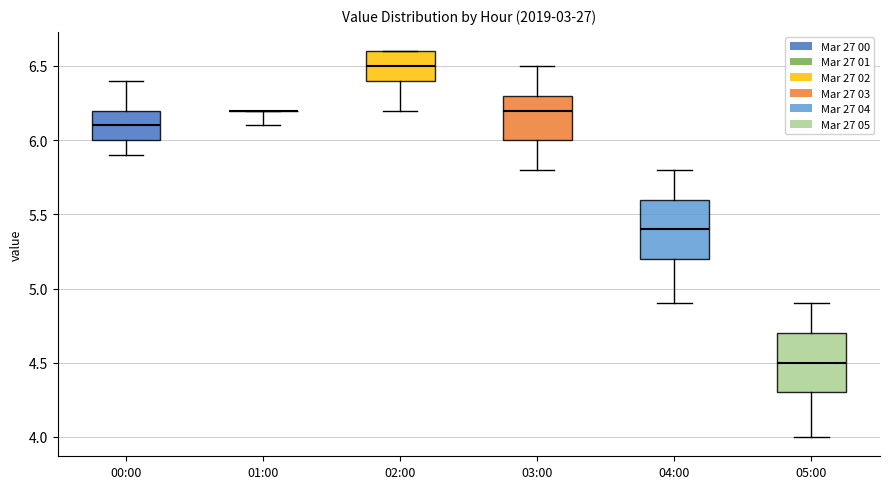

Where does the upper whisker of the box for 04:00 end on the y-axis? The values are not printed on the chart, so give them approximately, as read against the axis.

5.8